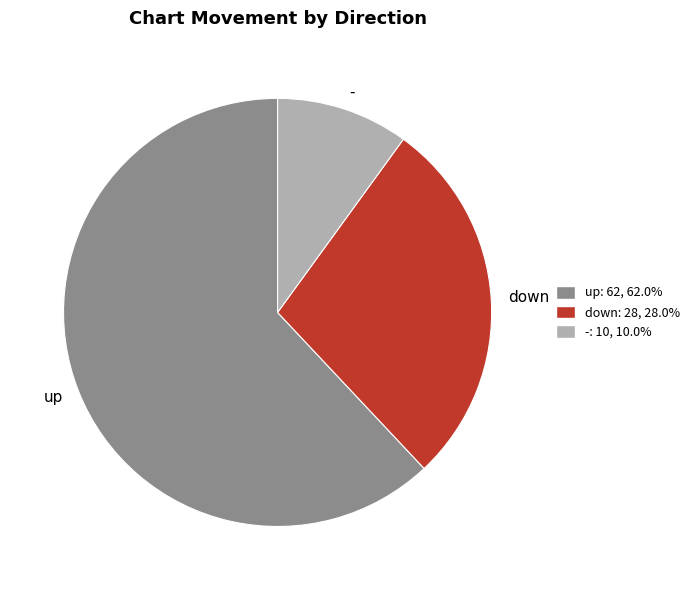

Approximately how many times larger is the value at down compared to up?

0.5